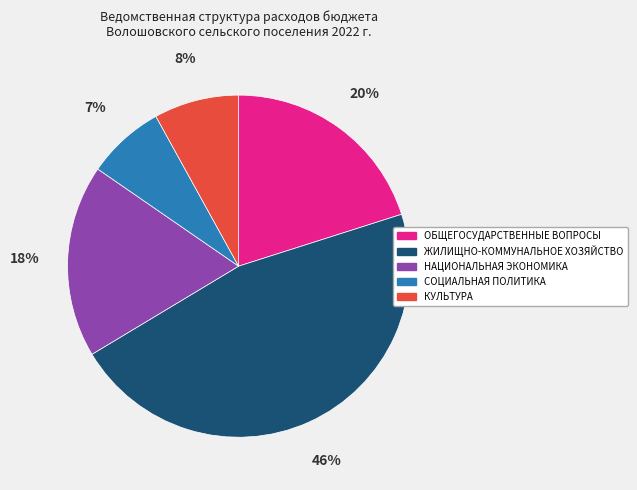

Combined, do НАЦИОНАЛЬНАЯ ЭКОНОМИКА and СОЦИАЛЬНАЯ ПОЛИТИКА account for over 50%?

No